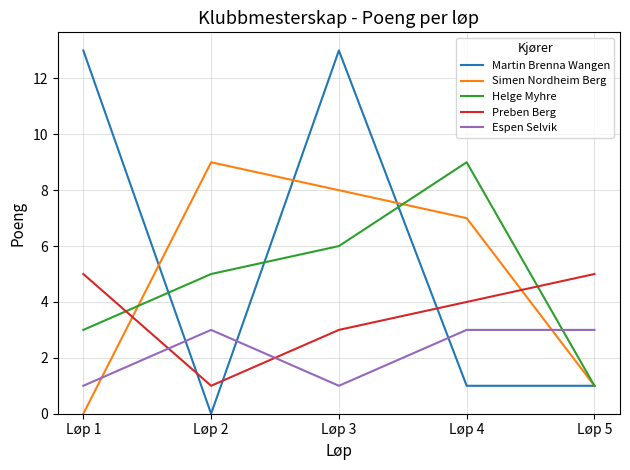

True or false: Helge Myhre has a value of 9 at Løp 4.

True